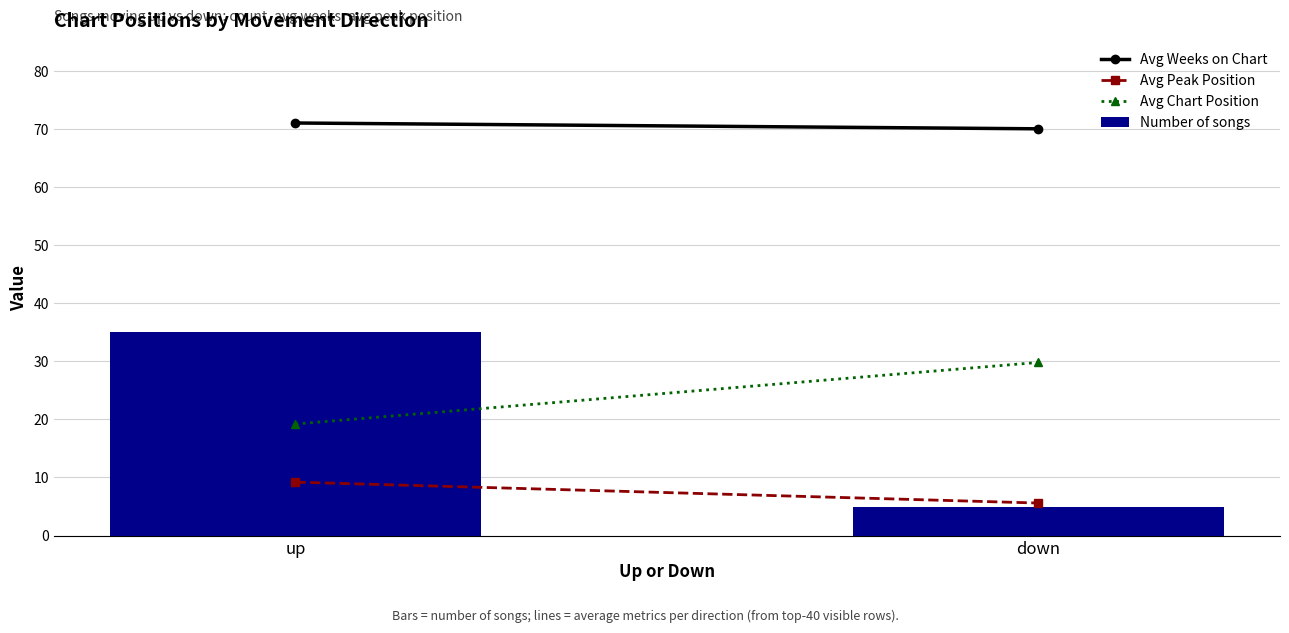

At which category does the chart reach its minimum across all series?

down